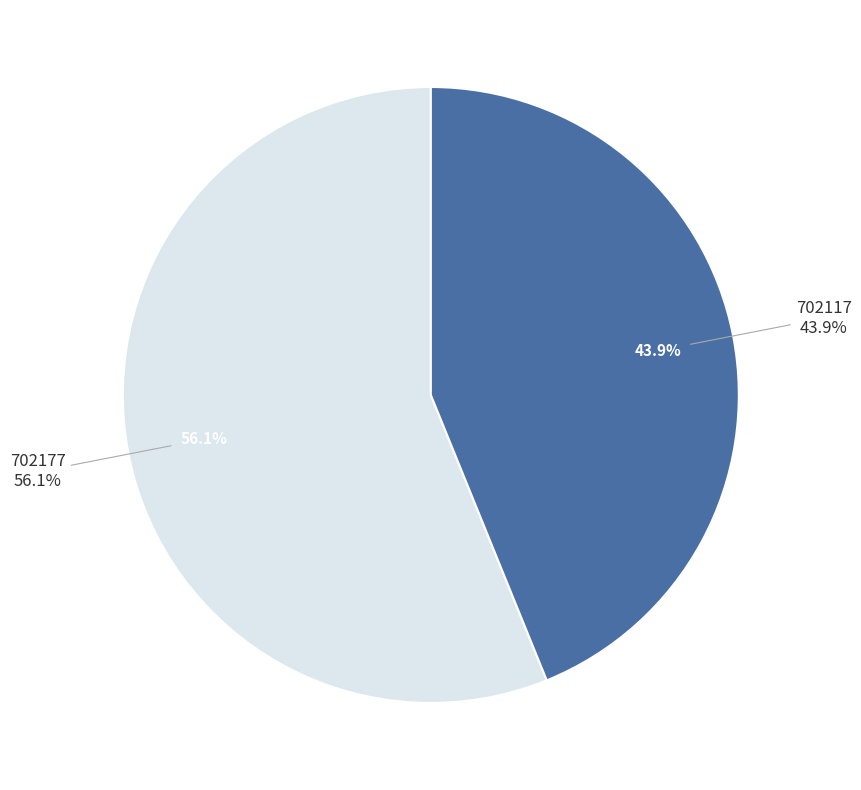

Between 702117 and 702177, which is larger?

702177